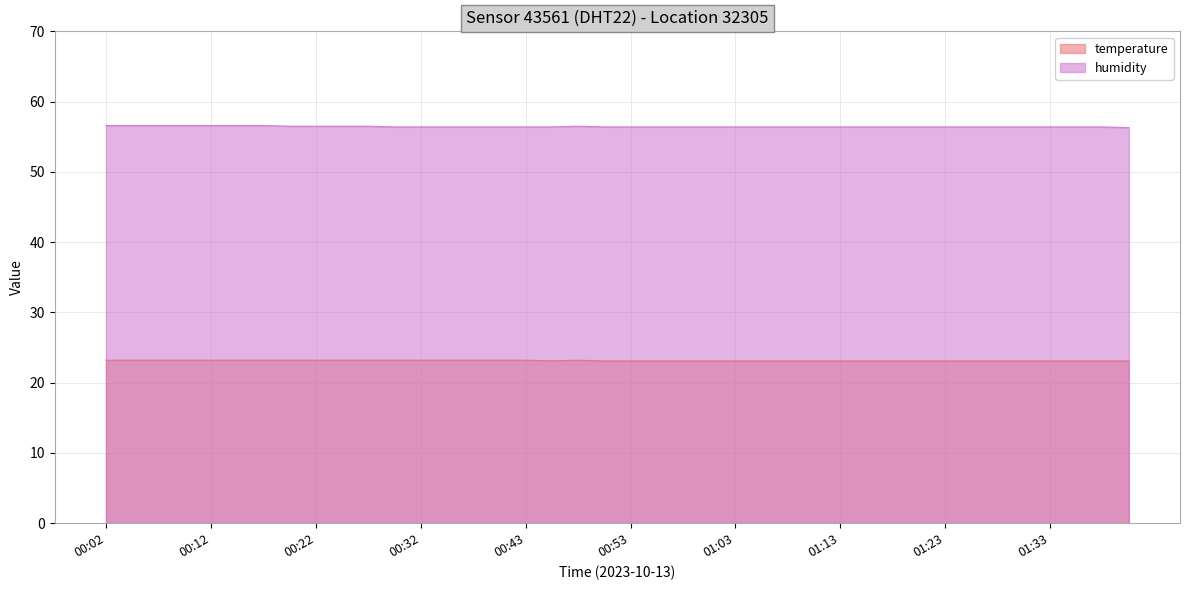

Which has a higher value, 00:27 or 01:06?

00:27